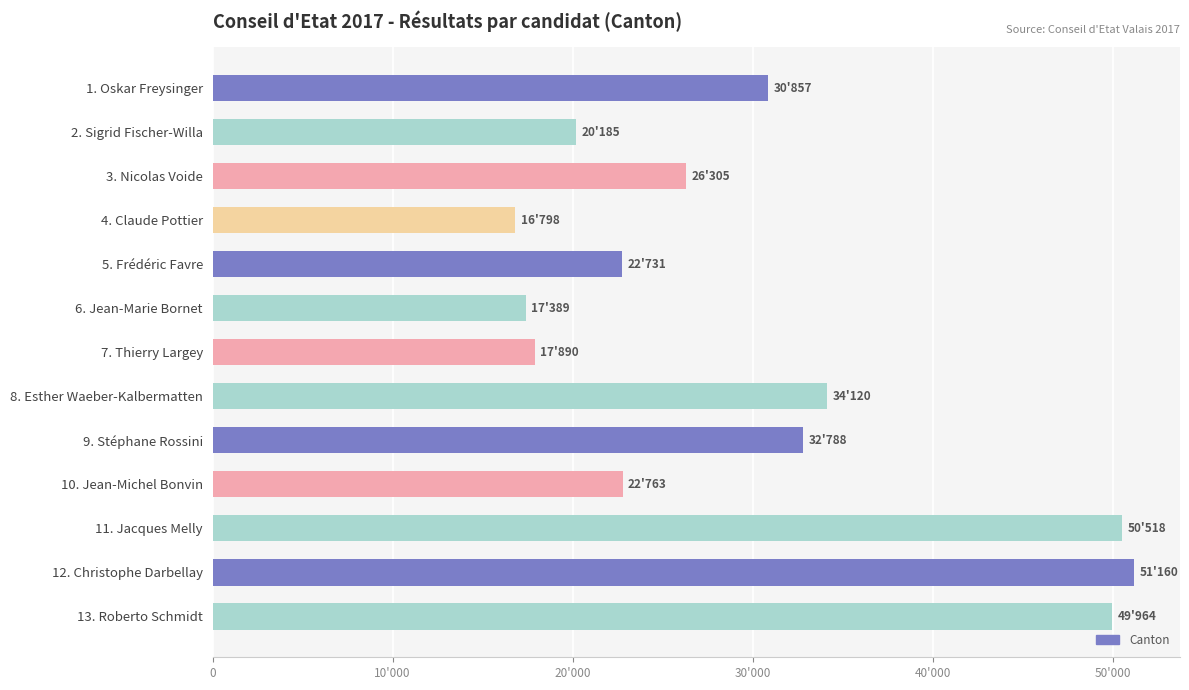

At which category does the chart reach its peak across all series?

12. Christophe Darbellay